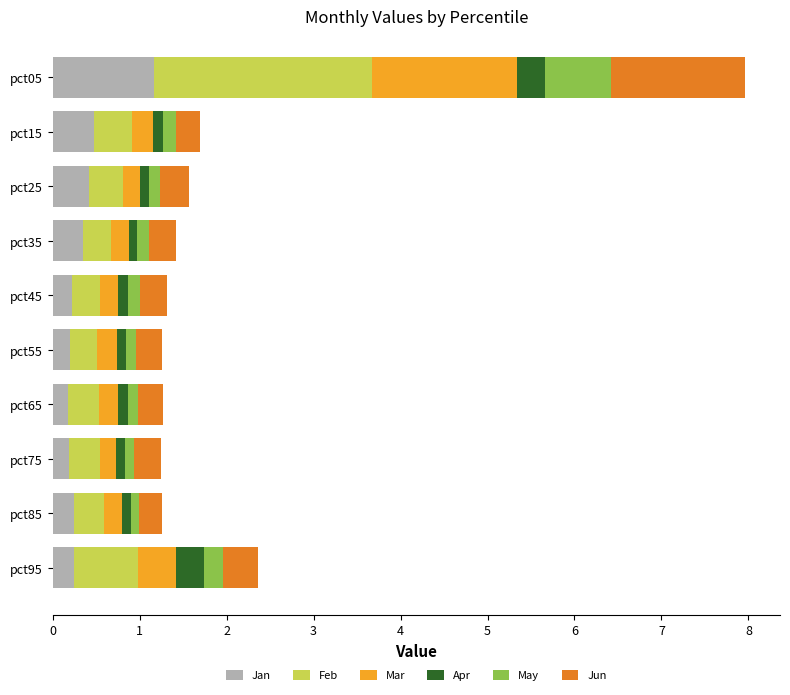

What is the total value across all series at pct95?

2.4